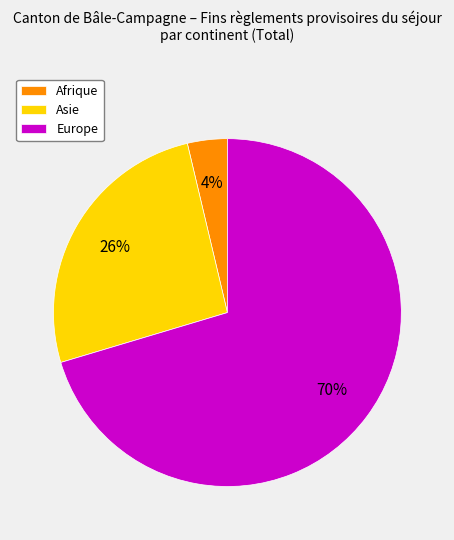

To the nearest percent, what is the average slice percentage?

33%